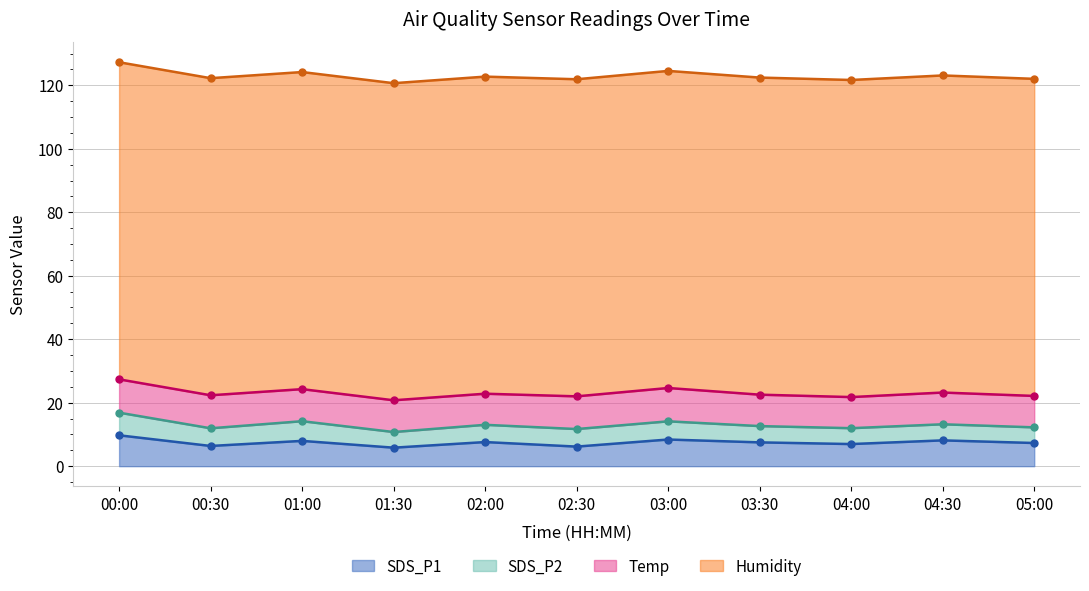

True or false: Temp and SDS_P2 cross at least once.

False